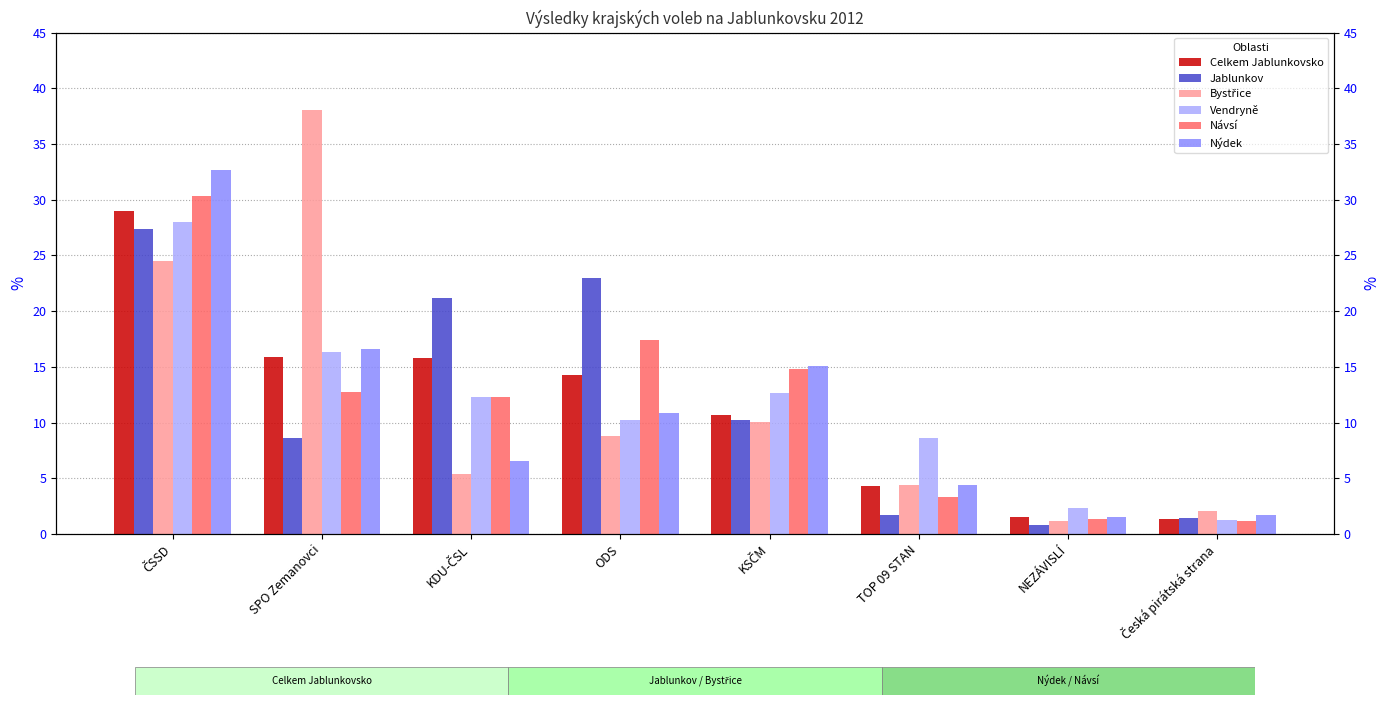

Does the chart contain stacked bars?

No